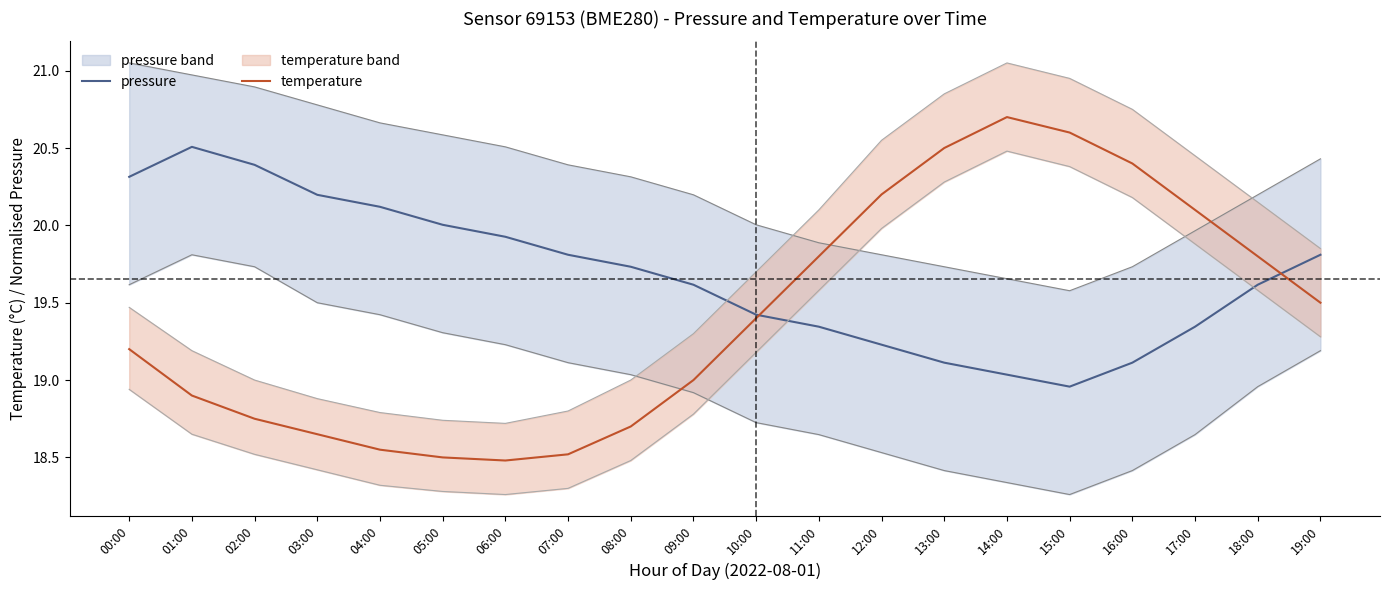

What is the difference between the temperature values at 18:00 and 17:00?

0.3